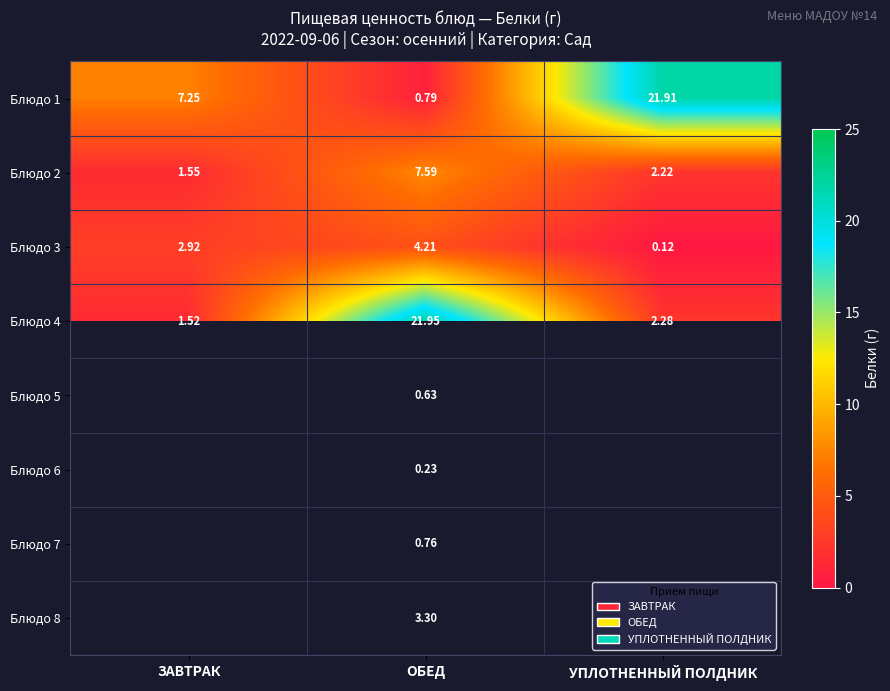

Is the value of Блюдо 7 at ОБЕД greater than the value of Блюдо 4 at ЗАВТРАК?

No